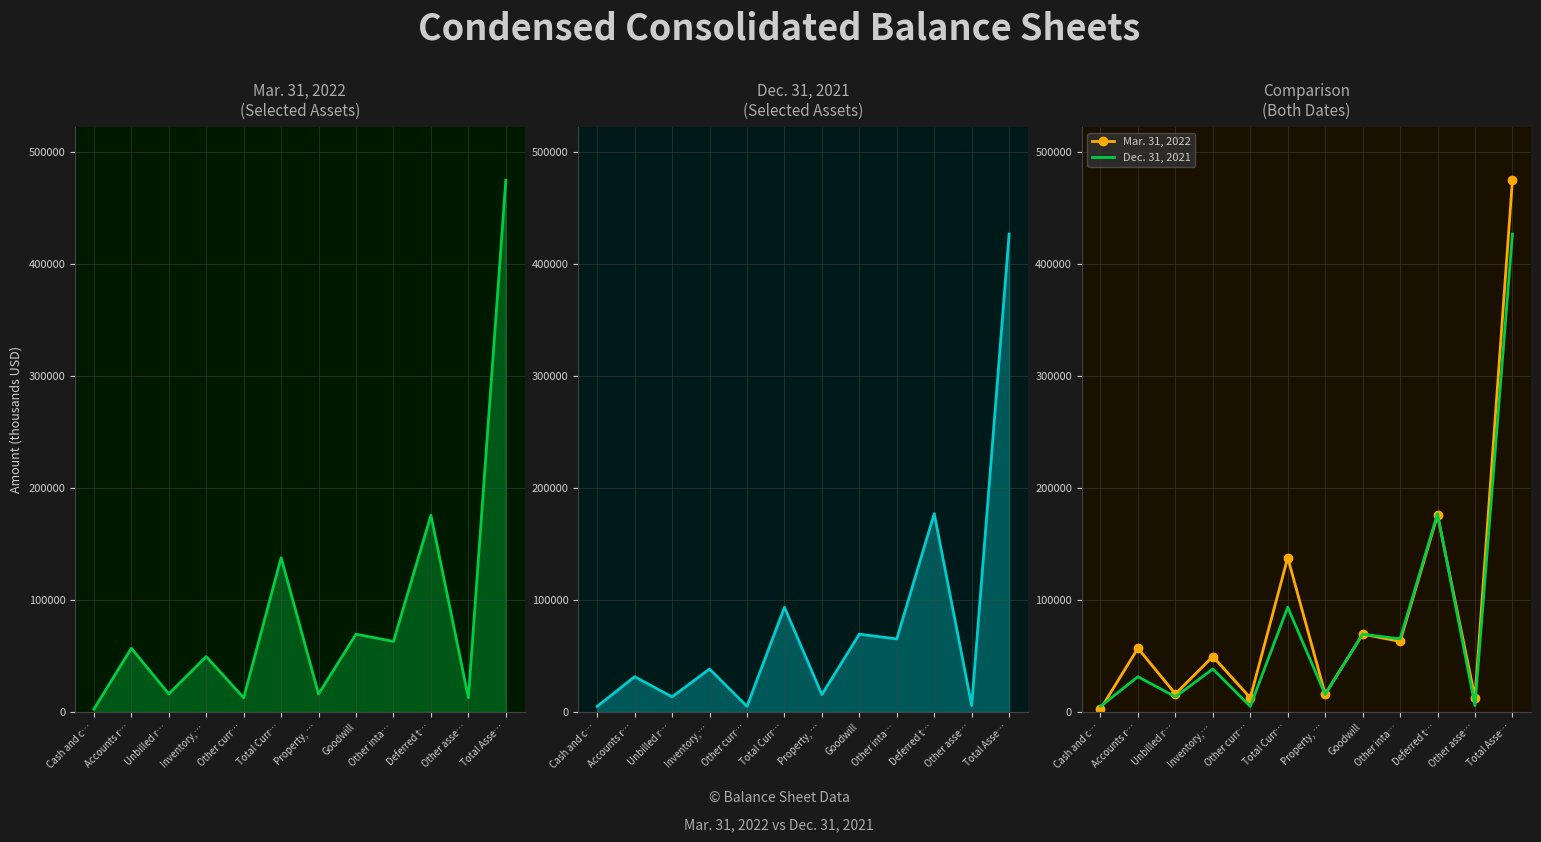

At which category is the sum across all series the highest?

Total Asse…